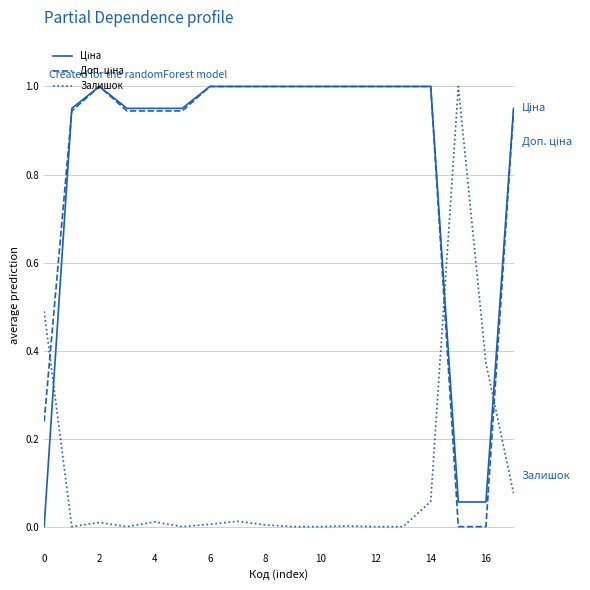

How many lines are shown in the chart?

3